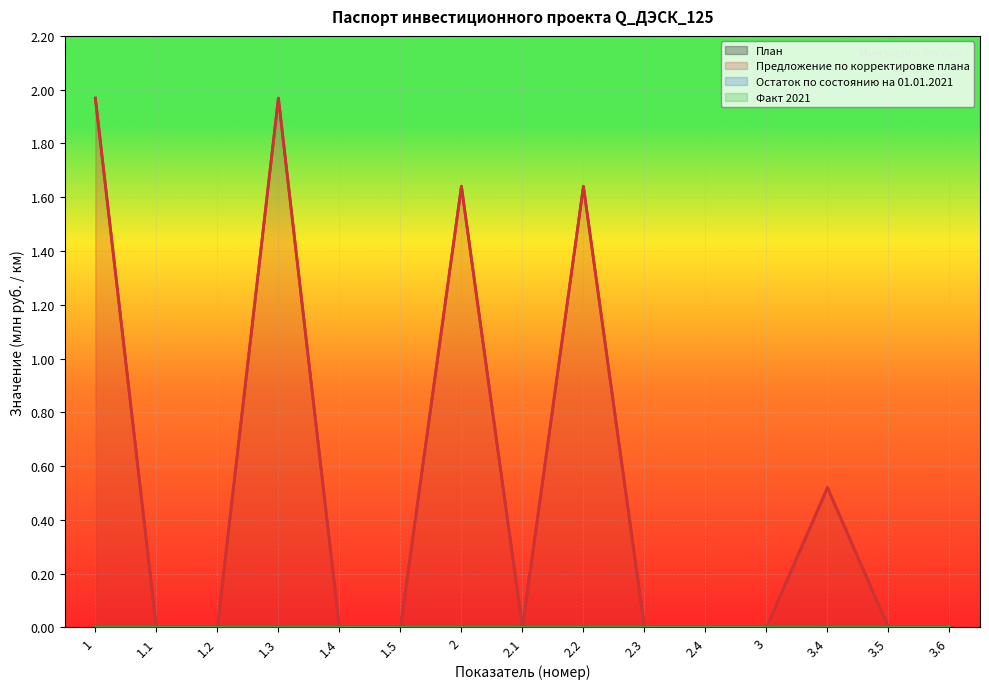

Reading left to right, transcribe all the data shown in this chart.

План: 0.0	0.0	0.0	0.0	0.0	0.0	0.0	0.0	0.0	0.0	0.0	0.0	0.0	0.0	0.0
Предложение по корректировке плана: 2.0	0.0	0.0	2.0	0.0	0.0	1.6	0.0	1.6	0.0	0.0	0.0	0.5	0.0	0.0
Остаток по состоянию на 01.01.2021: 0.0	0.0	0.0	0.0	0.0	0.0	0.0	0.0	0.0	0.0	0.0	0.0	0.0	0.0	0.0
Факт 2021: 0.0	0.0	0.0	0.0	0.0	0.0	0.0	0.0	0.0	0.0	0.0	0.0	0.0	0.0	0.0